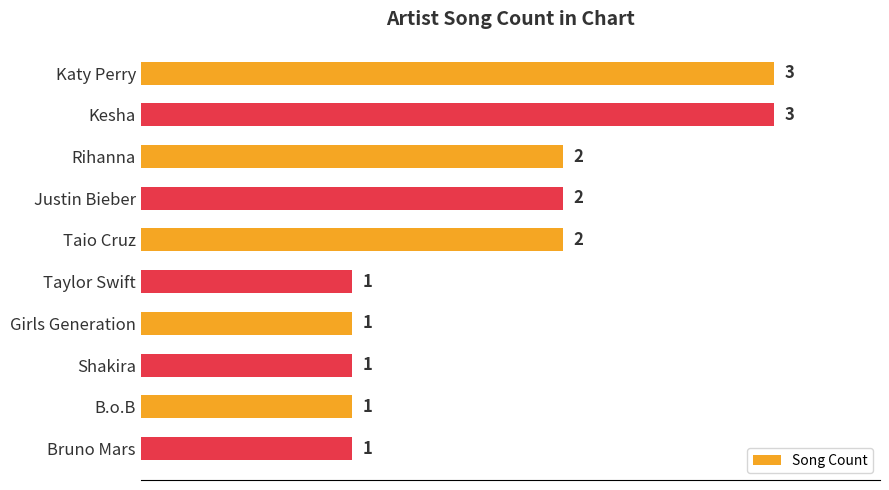

How many series are shown in this chart?

1